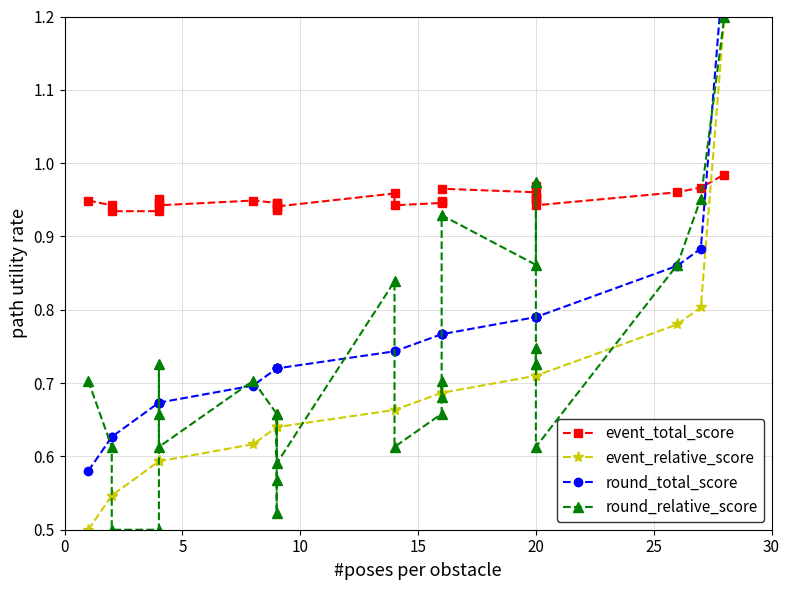

The value of event_total_score at 20 is 1.3. True or false?

False